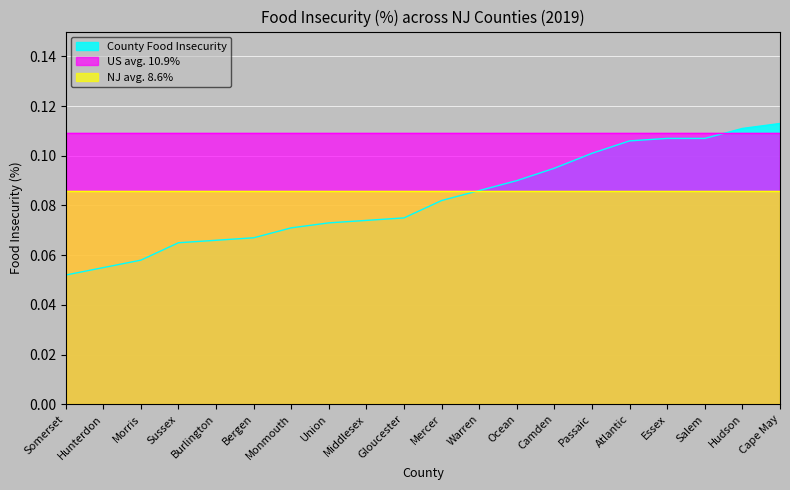

After their last crossing, which series has the higher values: County Food Insecurity or US avg. 10.9%?

County Food Insecurity